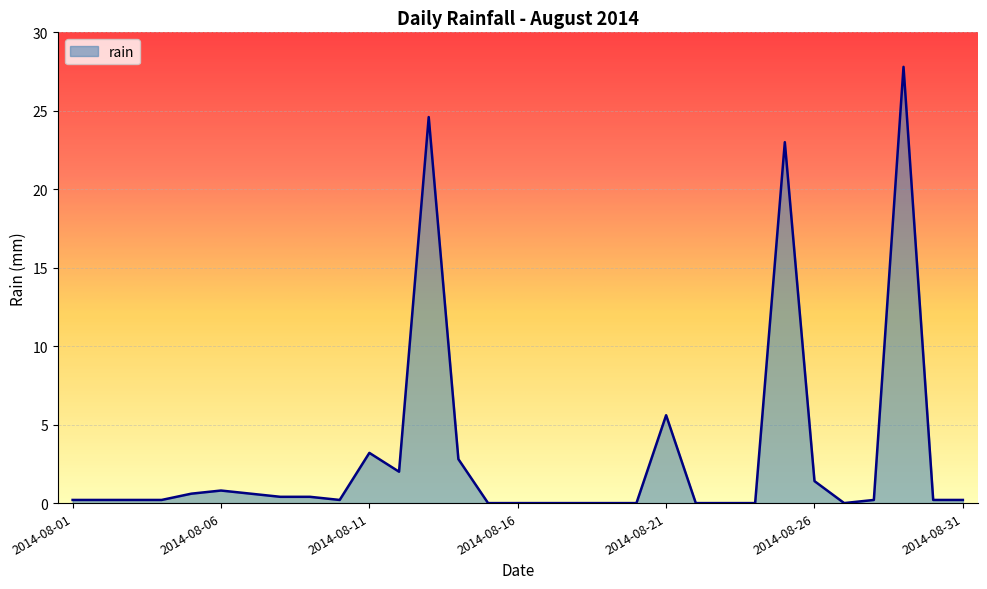

What is the difference between the maximum and minimum values?

27.8